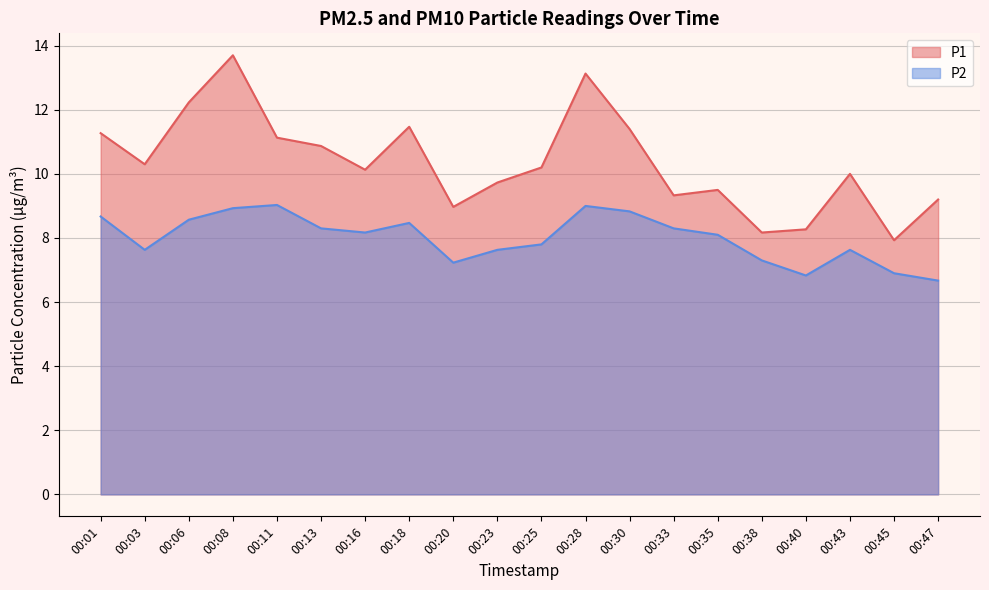

Reading right to left, extract all data points from this chart.

P1: 9.2	7.9	10.0	8.3	8.2	9.5	9.3	11.4	13.1	10.2	9.7	9.0	11.5	10.1	10.9	11.1	13.7	12.2	10.3	11.3
P2: 6.7	6.9	7.6	6.8	7.3	8.1	8.3	8.8	9.0	7.8	7.6	7.2	8.5	8.2	8.3	9.0	8.9	8.6	7.6	8.7